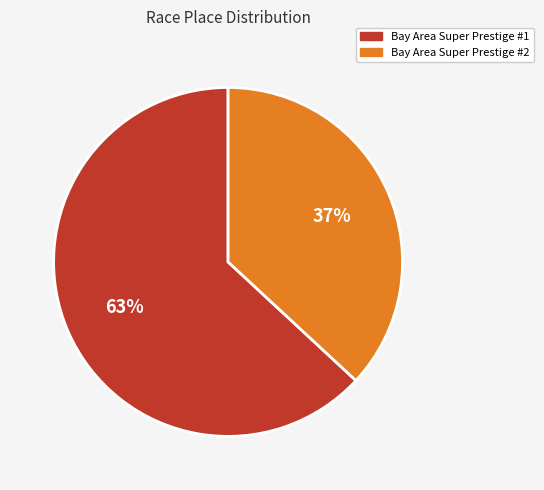

Between Bay Area Super Prestige #1 and Bay Area Super Prestige #2, which is larger?

Bay Area Super Prestige #1